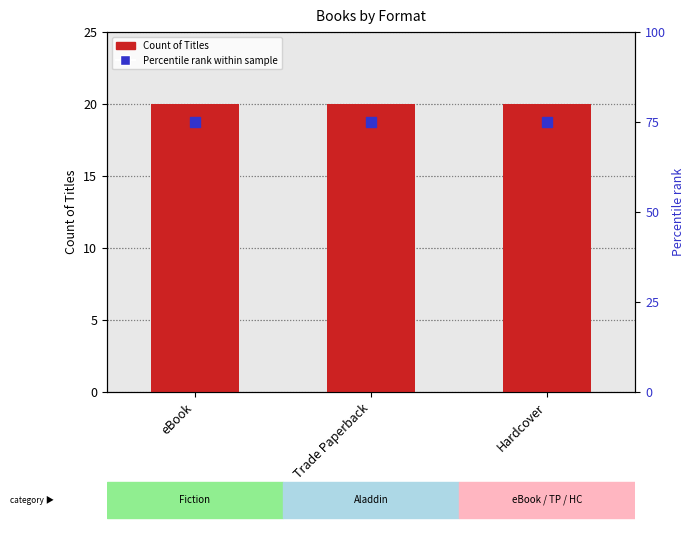

How many categories are shown in the chart?

3